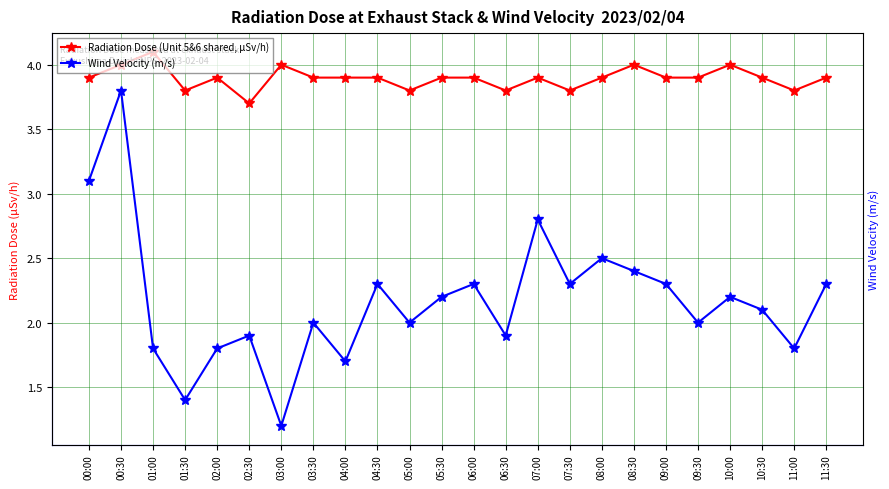

What is the difference between the maximum and minimum values in the Wind Velocity (m/s) series?

2.6